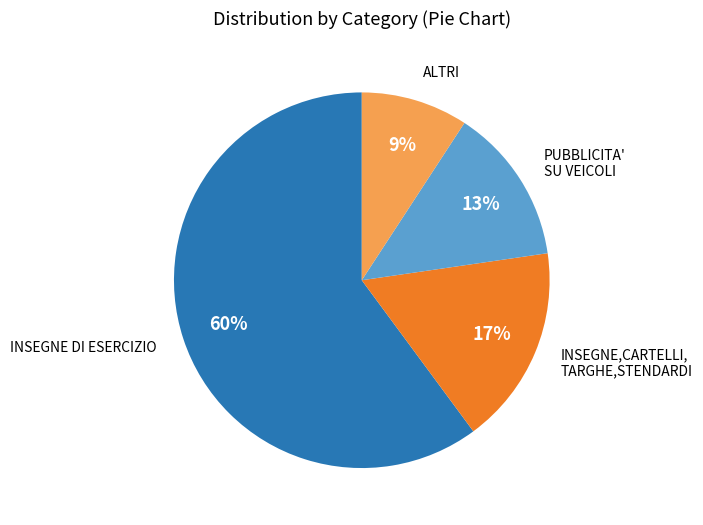

To the nearest percent, what is the average slice percentage?

25%